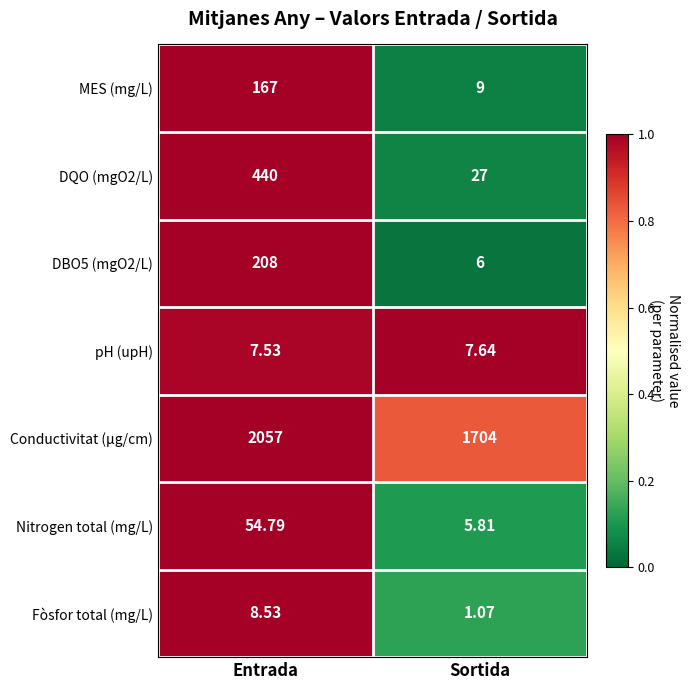

How many data points does each series have?

2